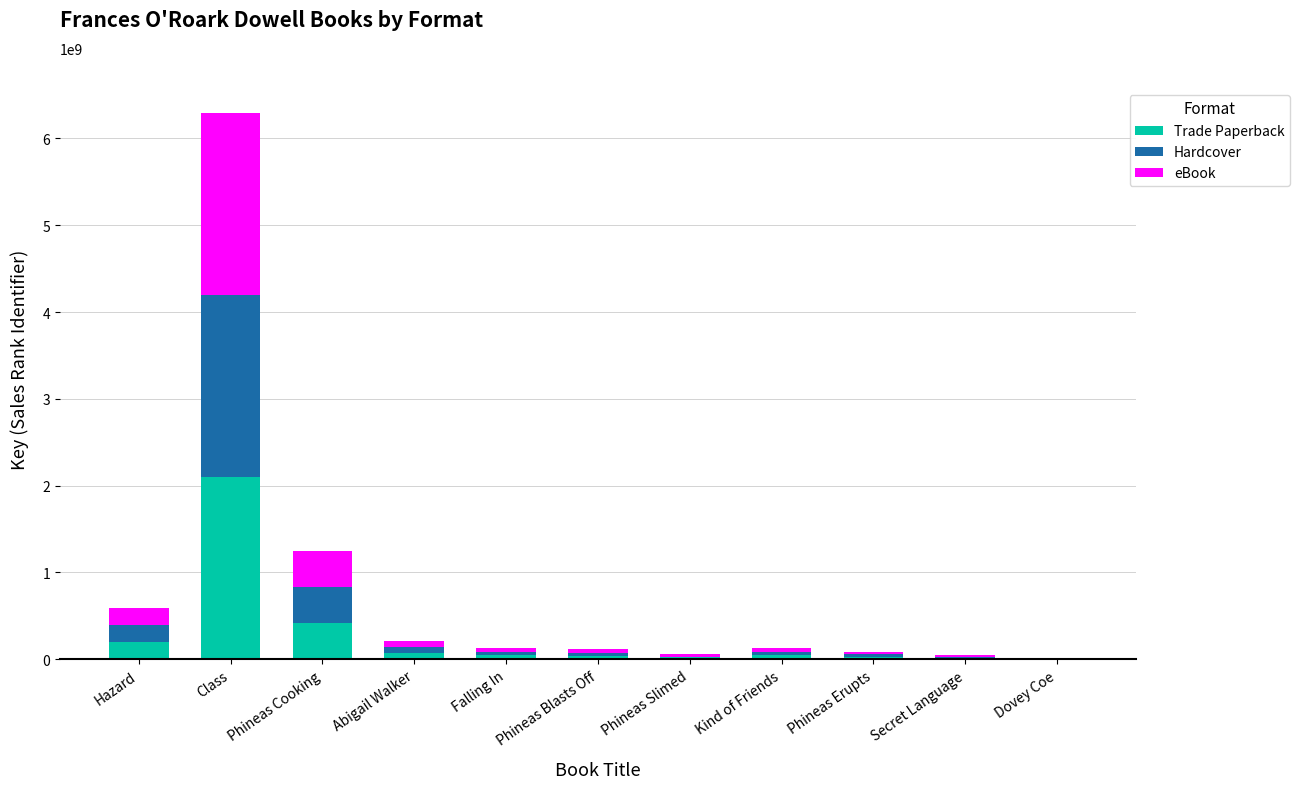

Which category has the highest value in the Trade Paperback series?

Class